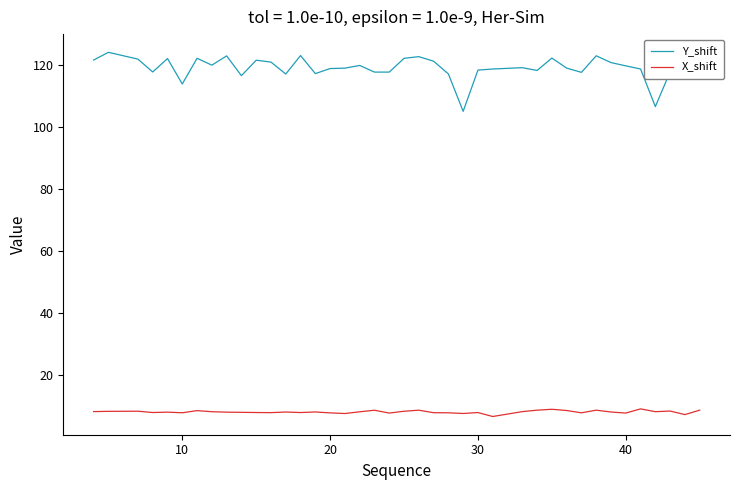

Which series has the widest spread of values?

Y_shift